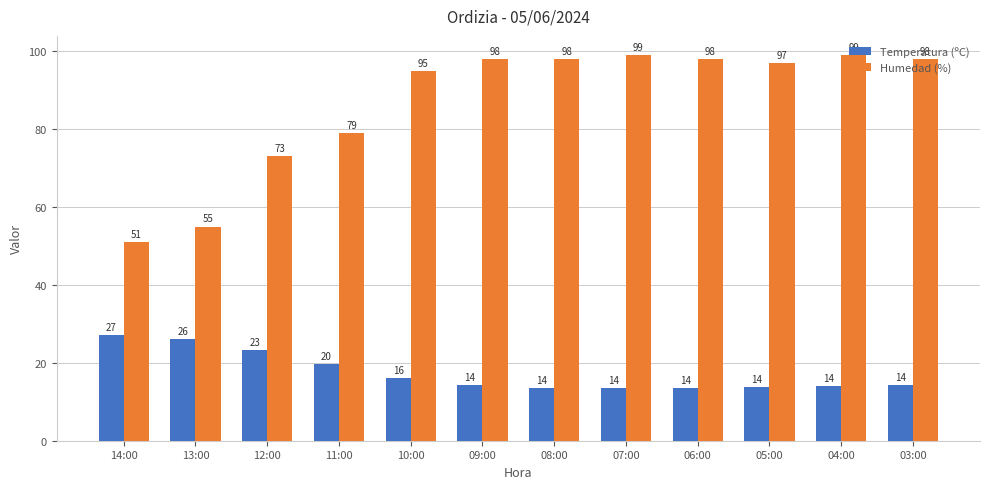

What is the difference between the highest and lowest values at 10:00?

79.0